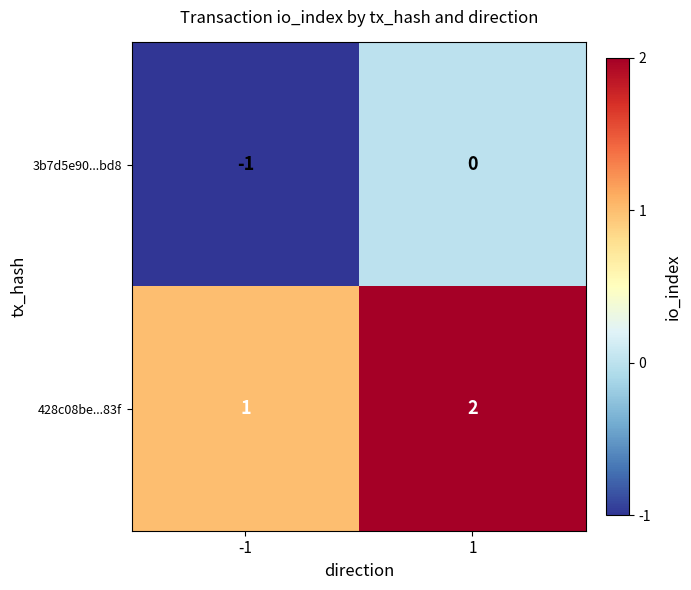

Reading left to right, extract all data points from this chart.

3b7d5e90...bd8: -1	0
428c08be...83f: 1	2